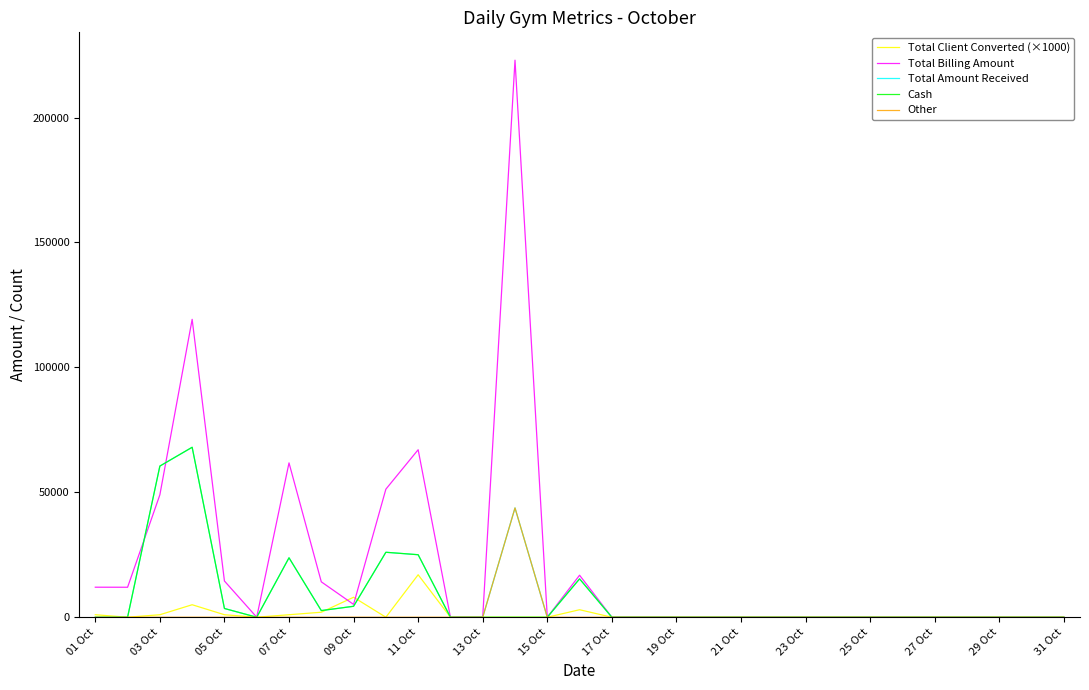

Which series has the largest total across all categories?

Total Billing Amount